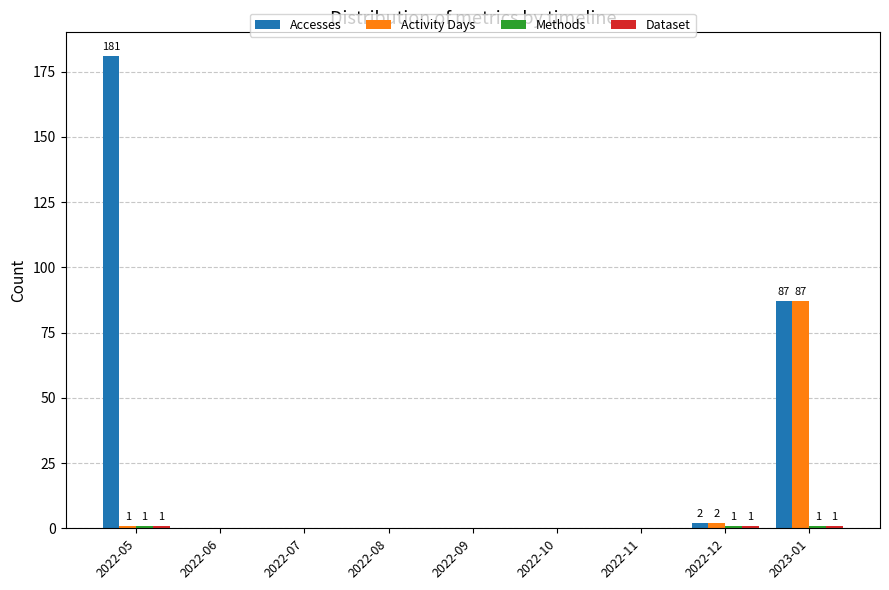

The value of Activity Days at 2022-08 is 0. True or false?

True